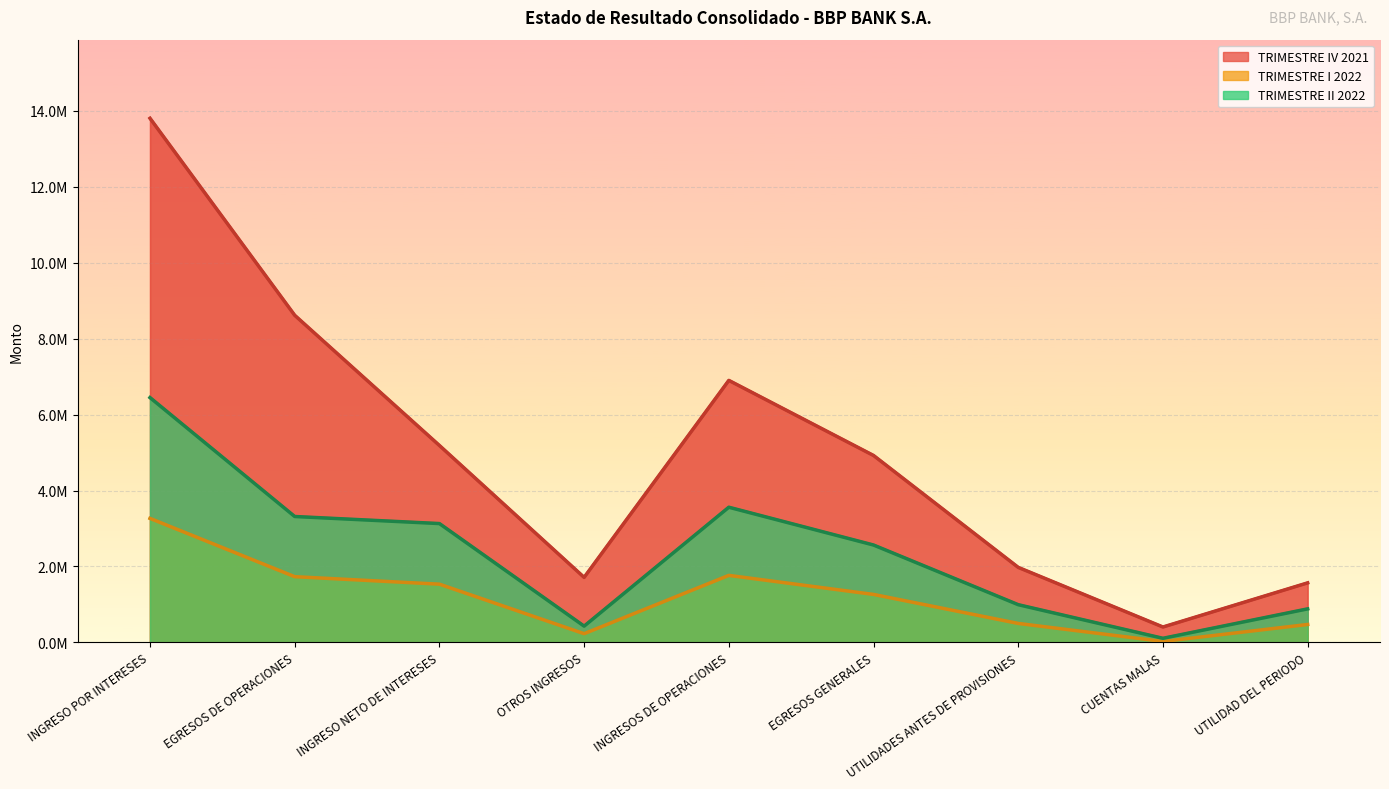

Rank the series at INGRESO POR INTERESES from lowest to highest value.

TRIMESTRE I 2022, TRIMESTRE II 2022, TRIMESTRE IV 2021